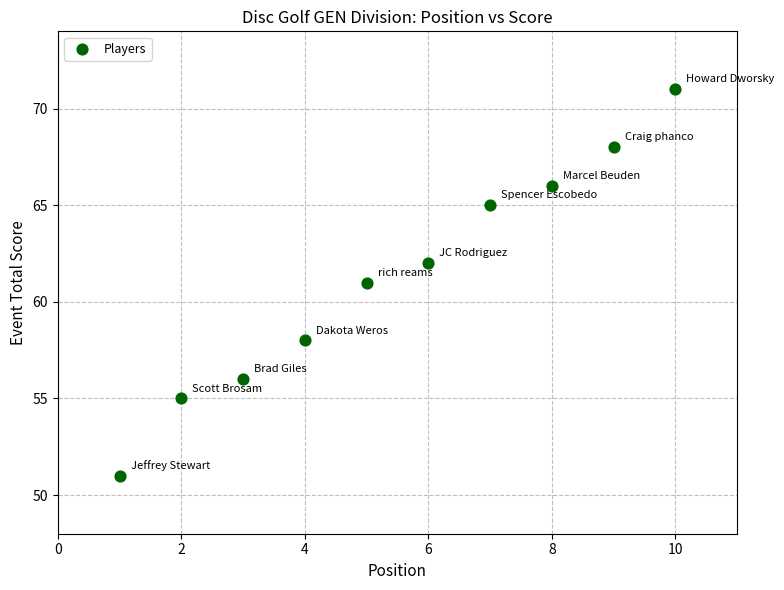

What is the average X value?

6